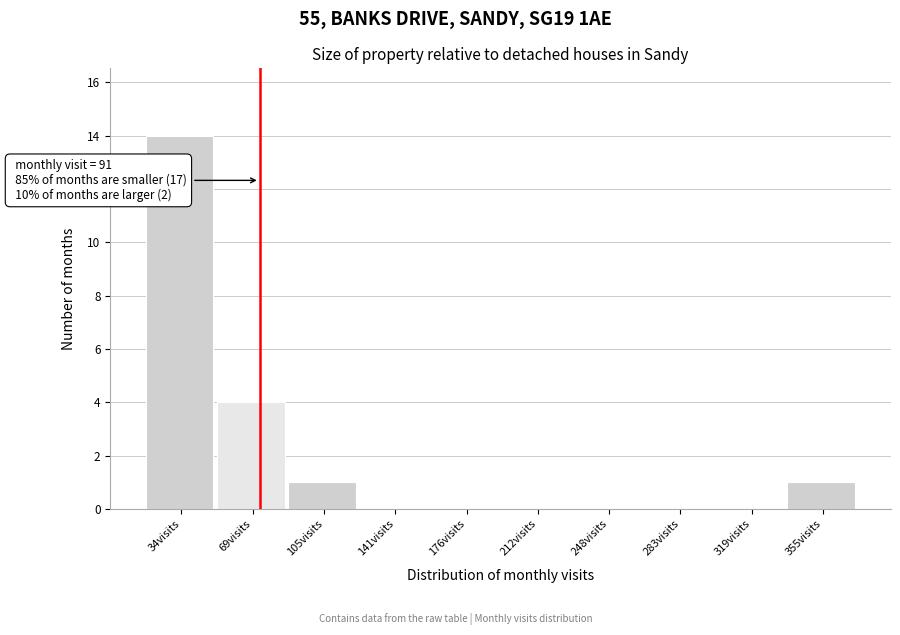

Reading left to right, list all the values displayed in this chart.

34visits=14	69visits=4	105visits=1	141visits=0	176visits=0	212visits=0	248visits=0	283visits=0	319visits=0	355visits=1